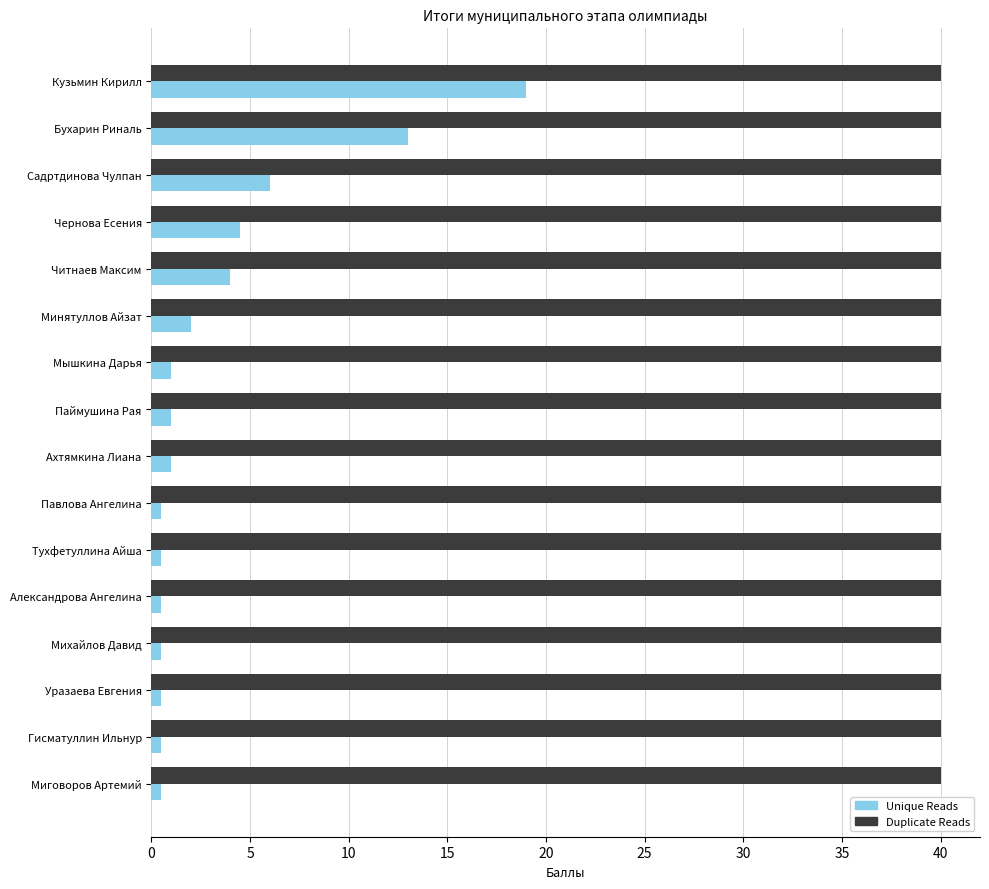

How many distinct data groups are displayed?

2